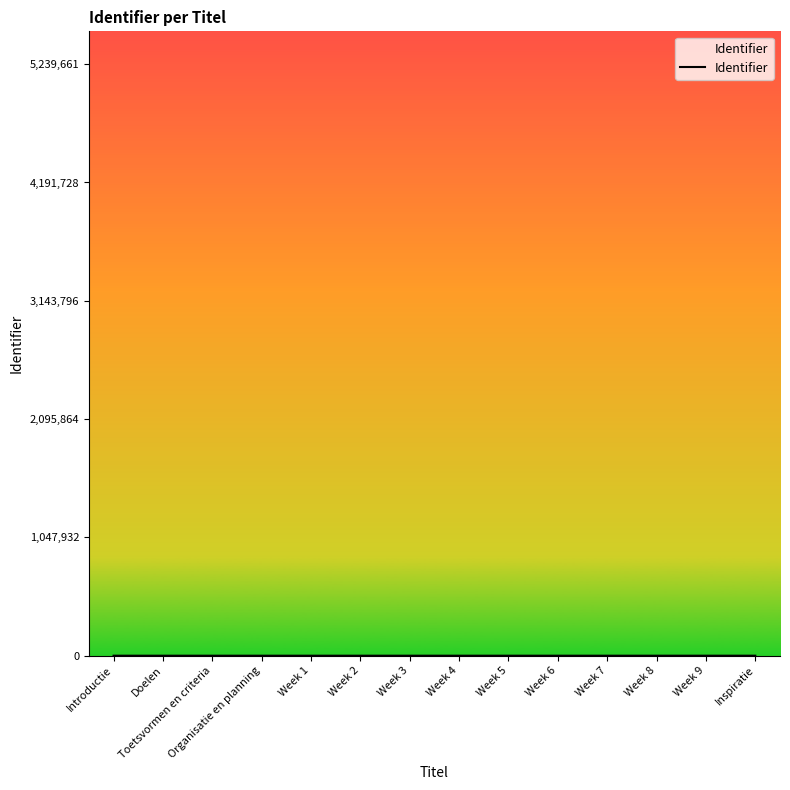

Does the chart display data point markers on the line(s)?

No